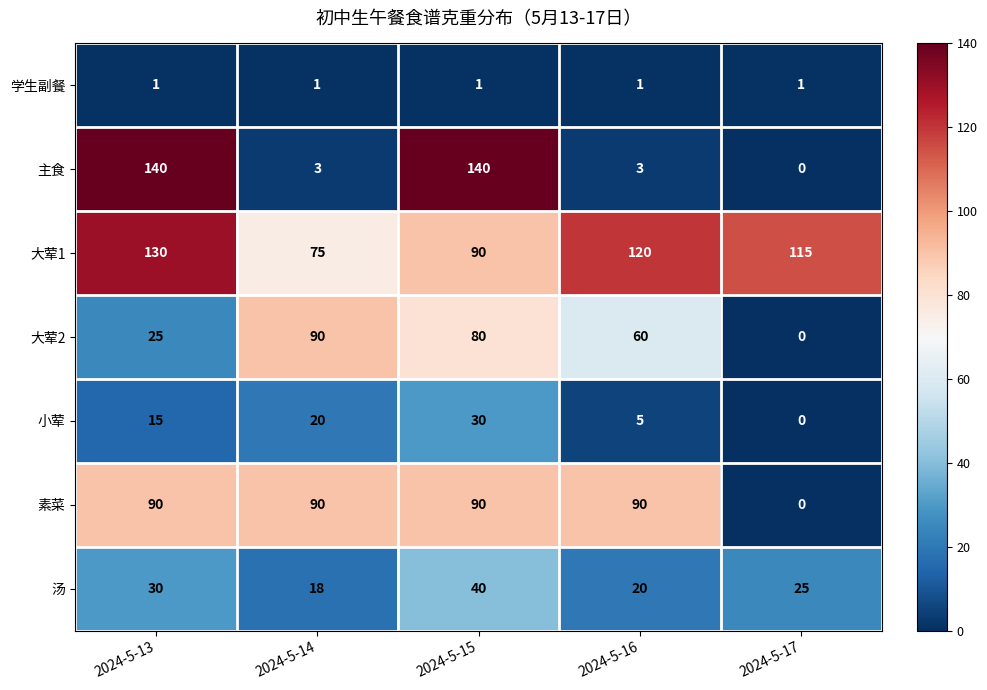

What is the difference between the highest and lowest values at 2024-5-17?

115